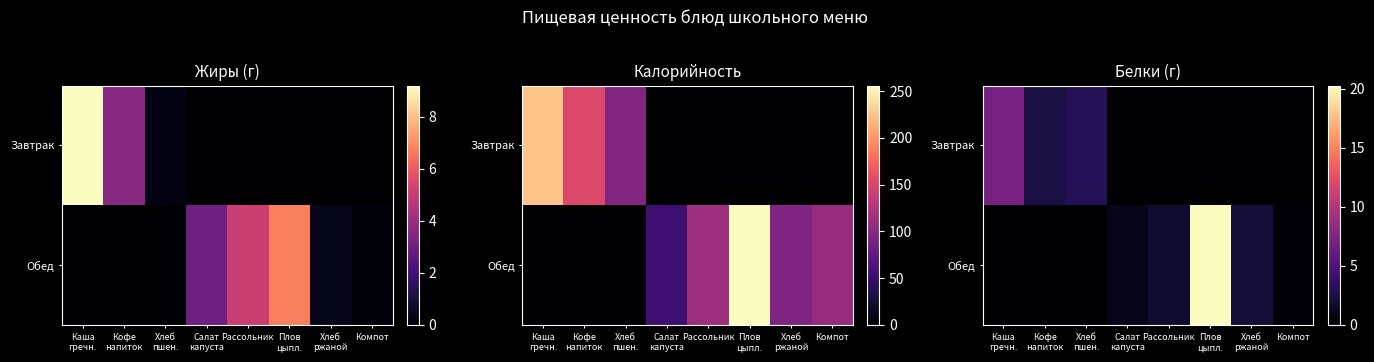

The Обед series shows 0.3 at Компот. True or false?

False